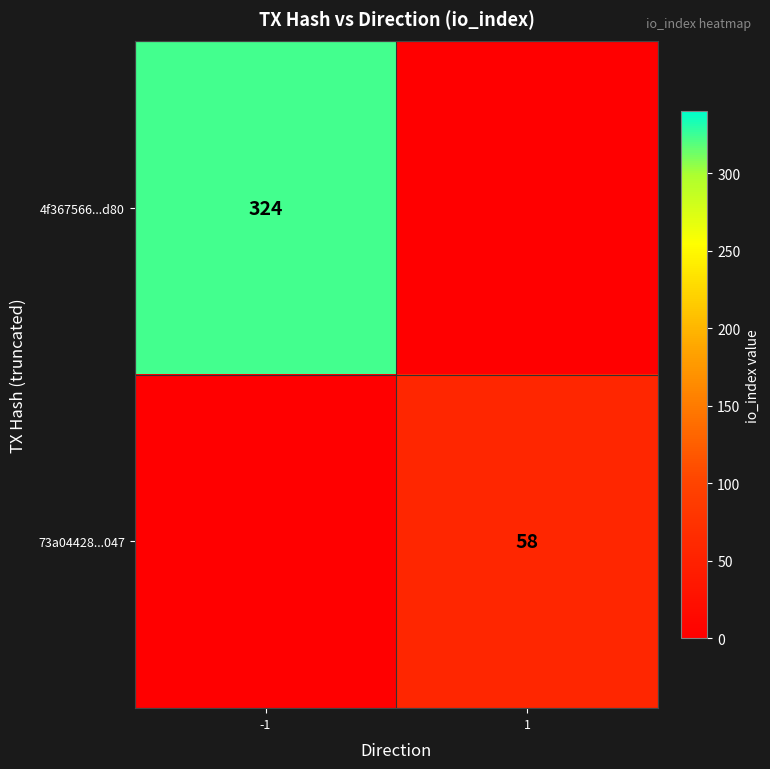

Is the value of 4f367566...d80 at -1 greater than the value of 73a04428...047 at 1?

Yes